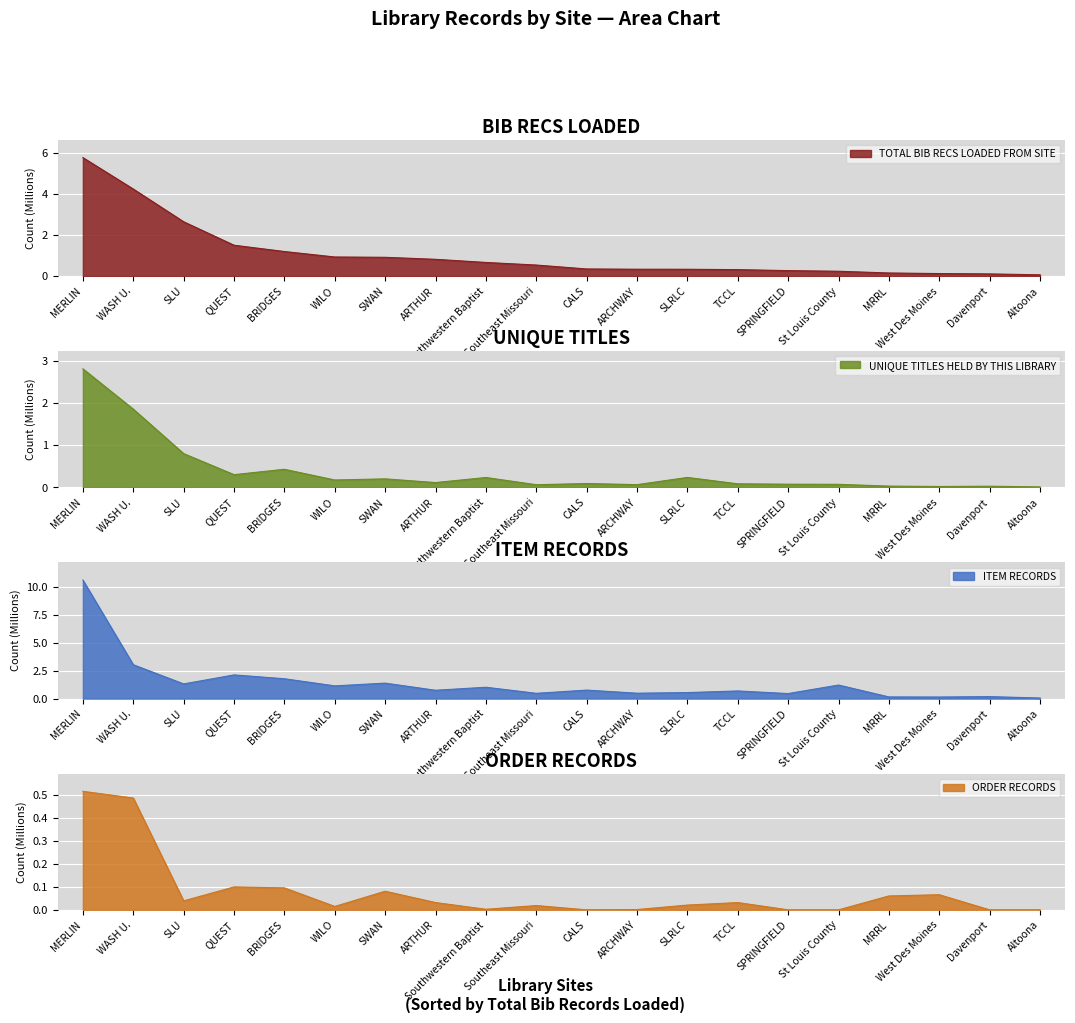

What is the maximum value for TOTAL BIB RECS LOADED FROM SITE?

5.8